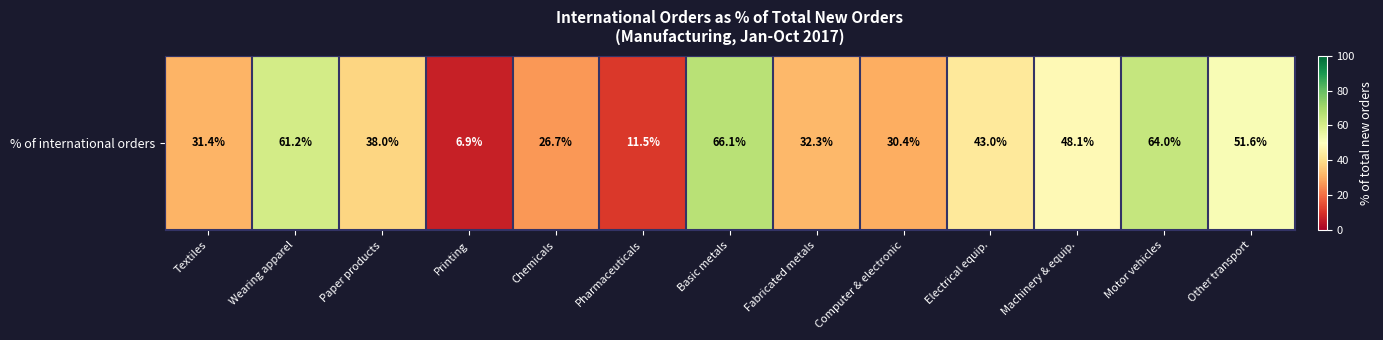

Is it true that the value at Motor vehicles is 64.0?

True